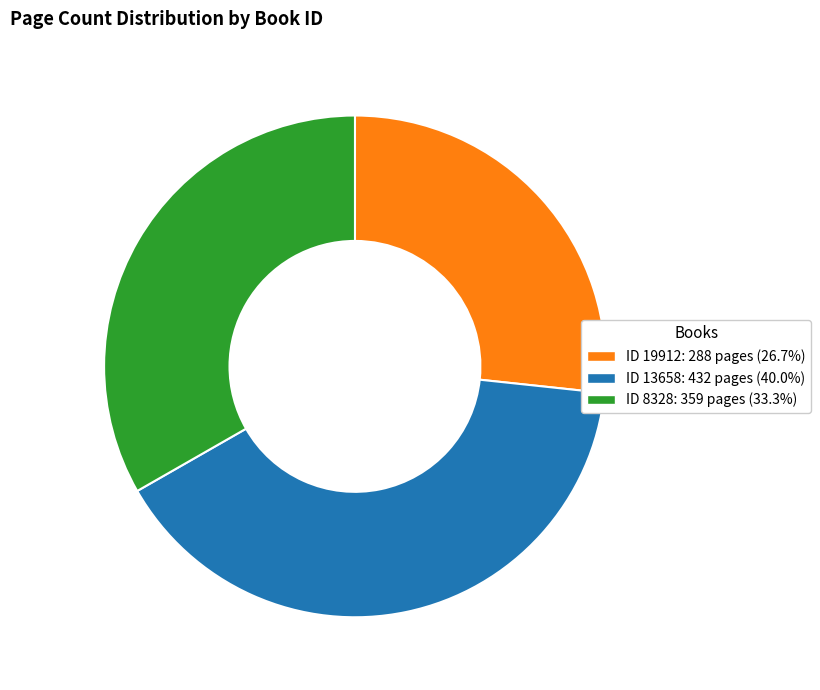

Does any single category account for the majority?

No